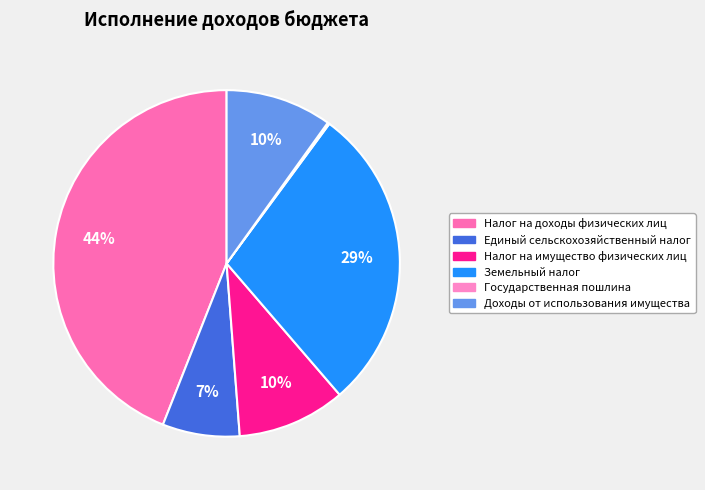

To the nearest percent, what percentage of the pie is Налог на доходы физических лиц?

44%